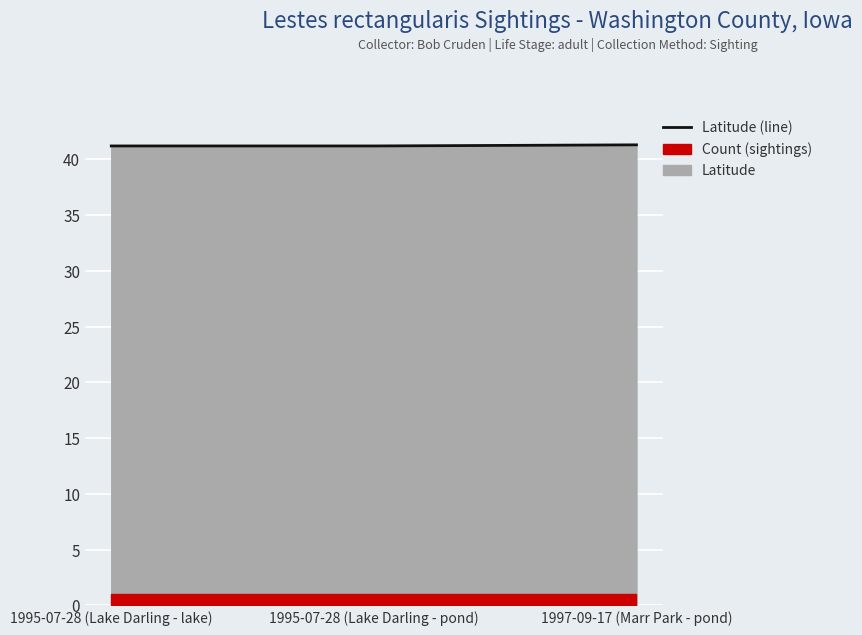

What is the value of the 1st point from the left?

41.2